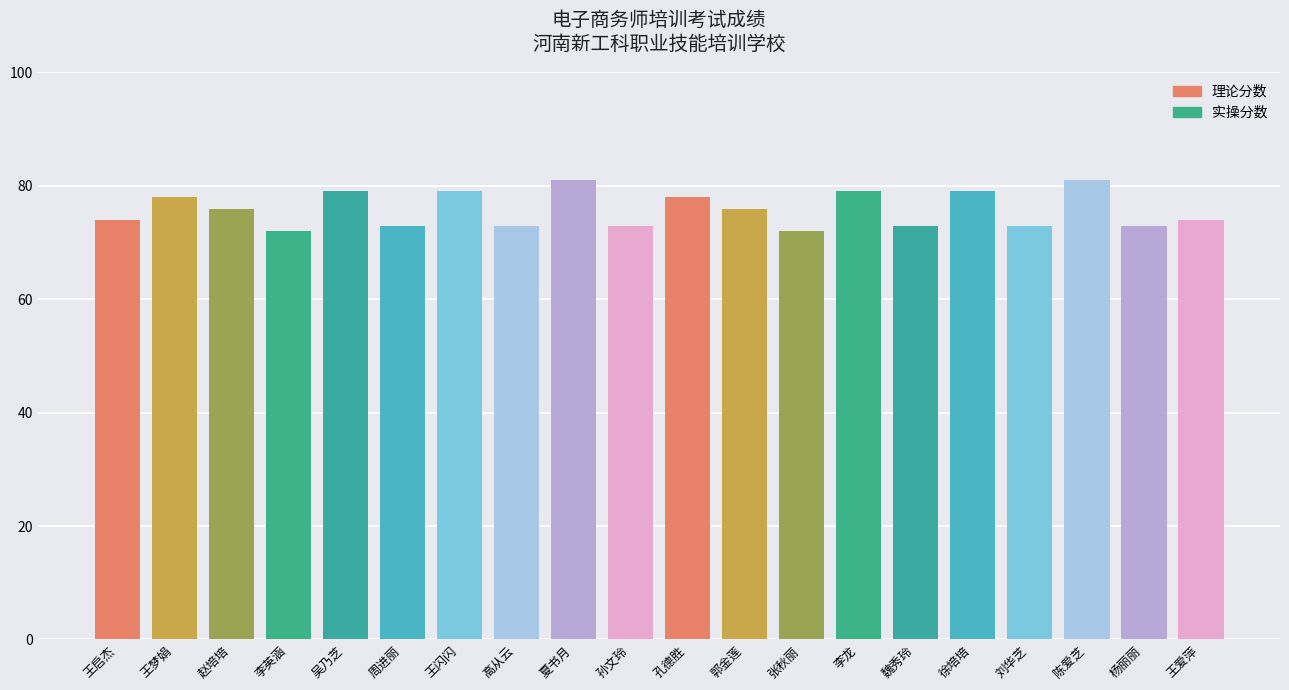

What is the value of the 1st bar from the left?

74